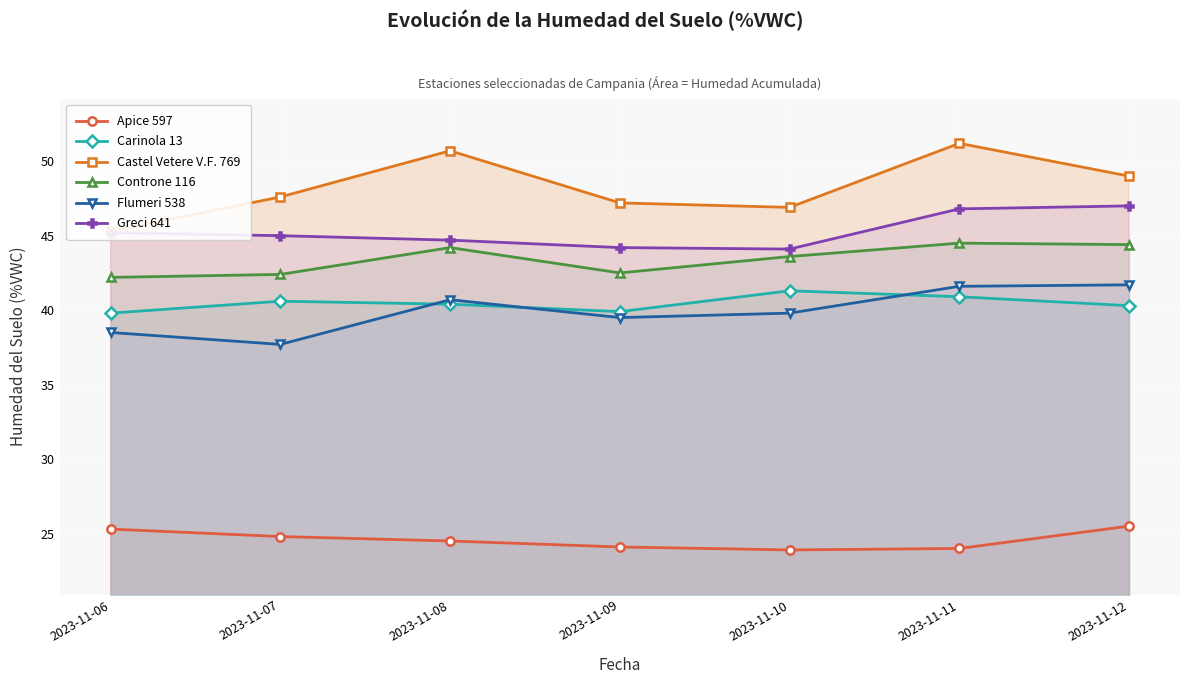

What is the minimum value shown in the chart?

23.9